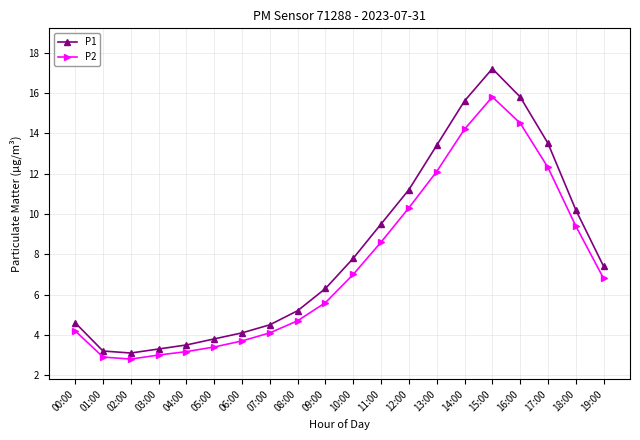

Is the value of P2 at 07:00 greater than the value of P1 at 13:00?

No